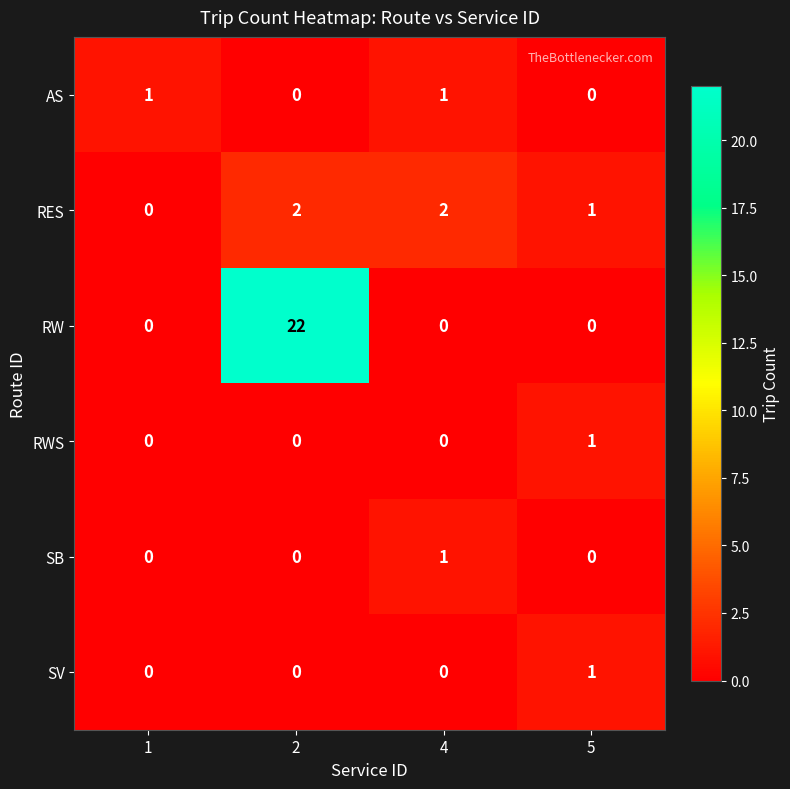

Is it true that AS equals 0 at 2?

True